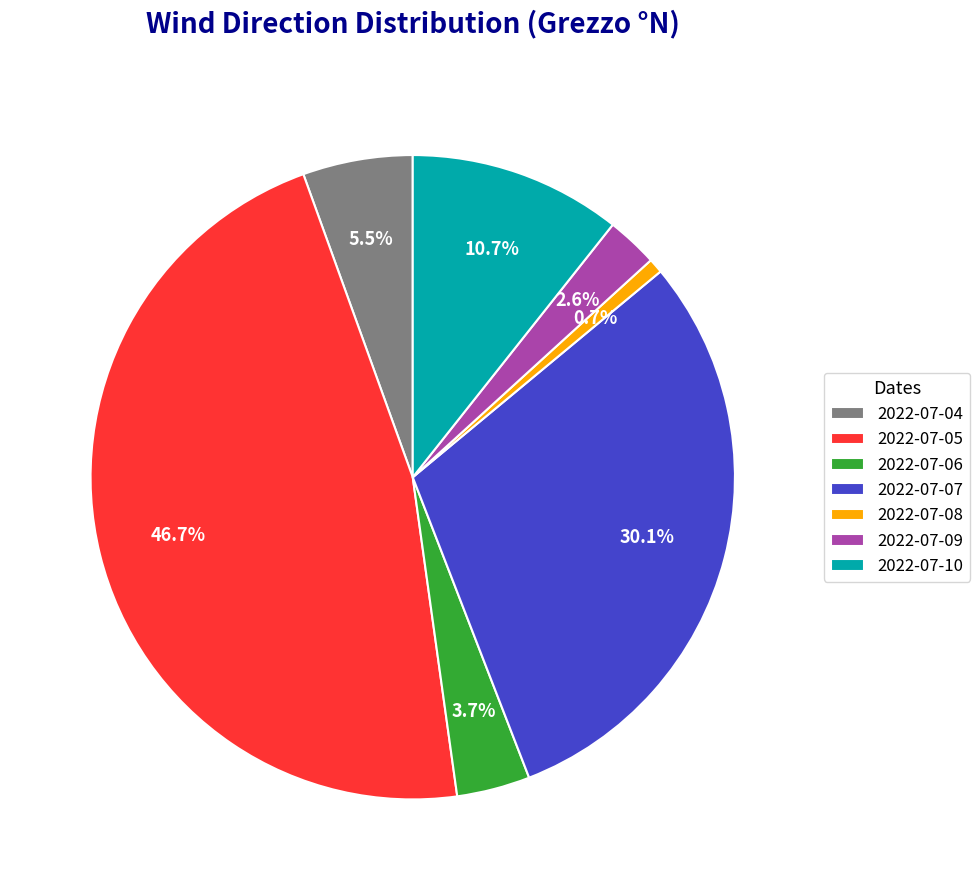

What portion of the pie excludes 2022-07-10?

89.3%